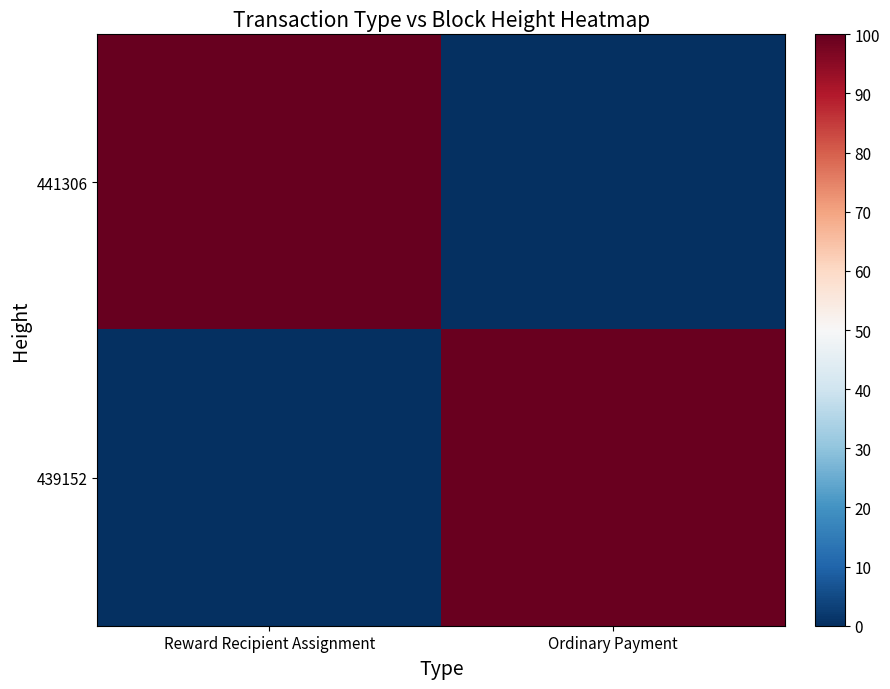

Rank the series at Reward Recipient Assignment from highest to lowest value.

441306, 439152